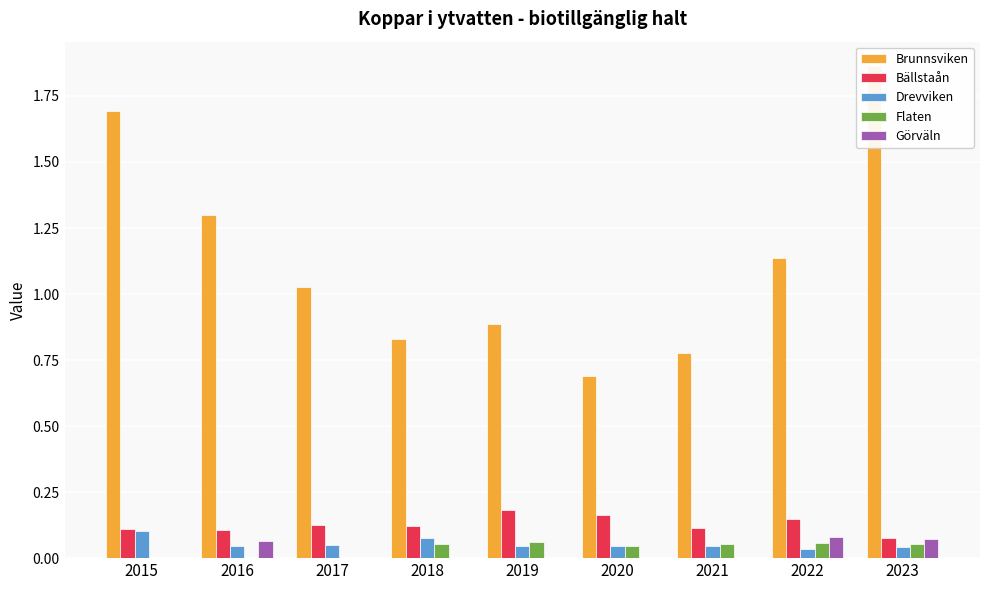

Reading left to right, list all the values displayed in this chart.

Brunnsviken: 1.7	1.3	1.0	0.8	0.9	0.7	0.8	1.1	1.9
Bällstaån: 0.1	0.1	0.1	0.1	0.2	0.2	0.1	0.1	0.1
Drevviken: 0.1	0.0	0.1	0.1	0.0	0.0	0.0	0.0	0.0
Flaten: 0.0	0.0	0.0	0.1	0.1	0.0	0.1	0.1	0.1
Görväln: 0.0	0.1	0.0	0.0	0.0	0.0	0.0	0.1	0.1